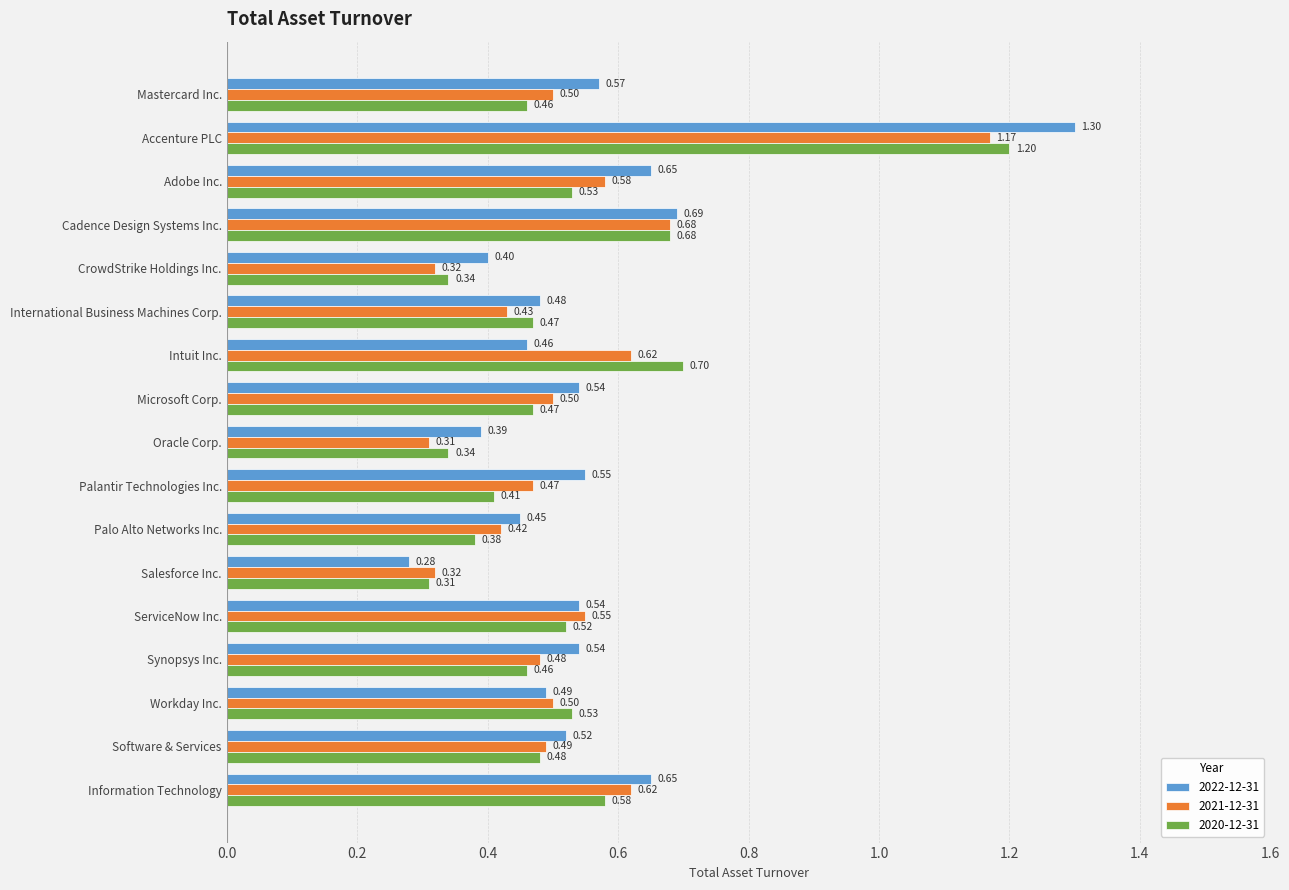

What is the maximum value for 2020-12-31?

1.2